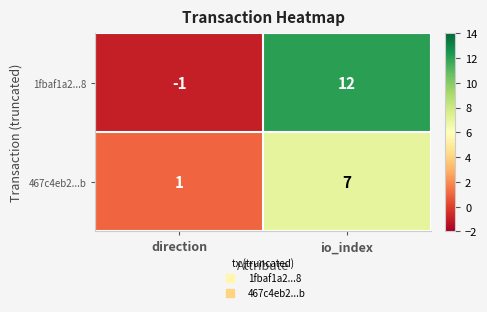

At which category is the sum across all series the highest?

io_index